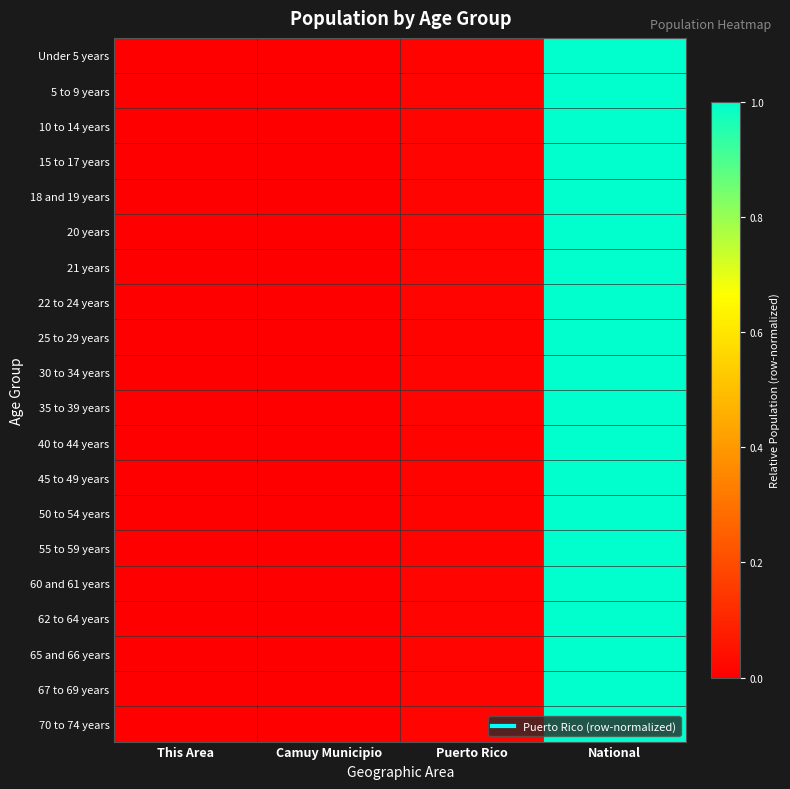

What is the total value across all series at Puerto Rico?

0.2